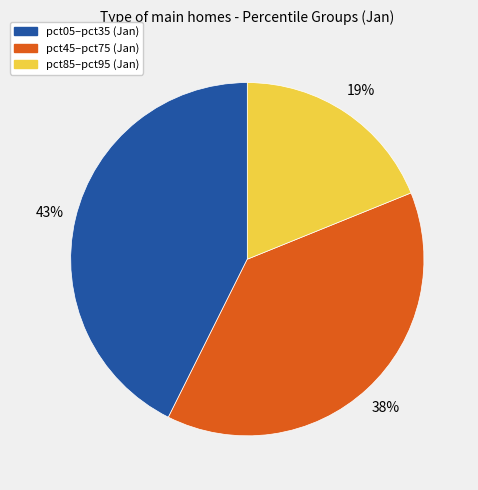

How many slices are in this pie chart?

3